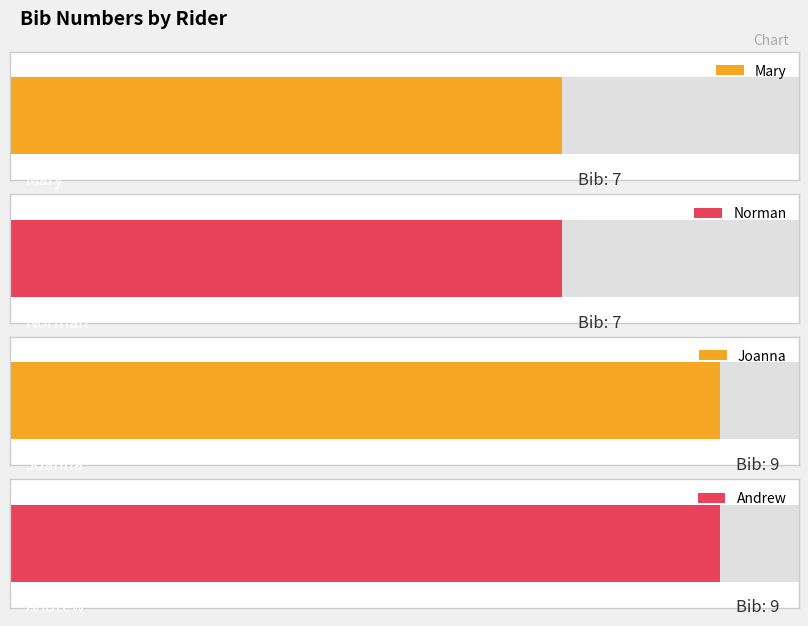

Rank the categories by value from highest to lowest.

Joanna, Andrew, Mary, Norman